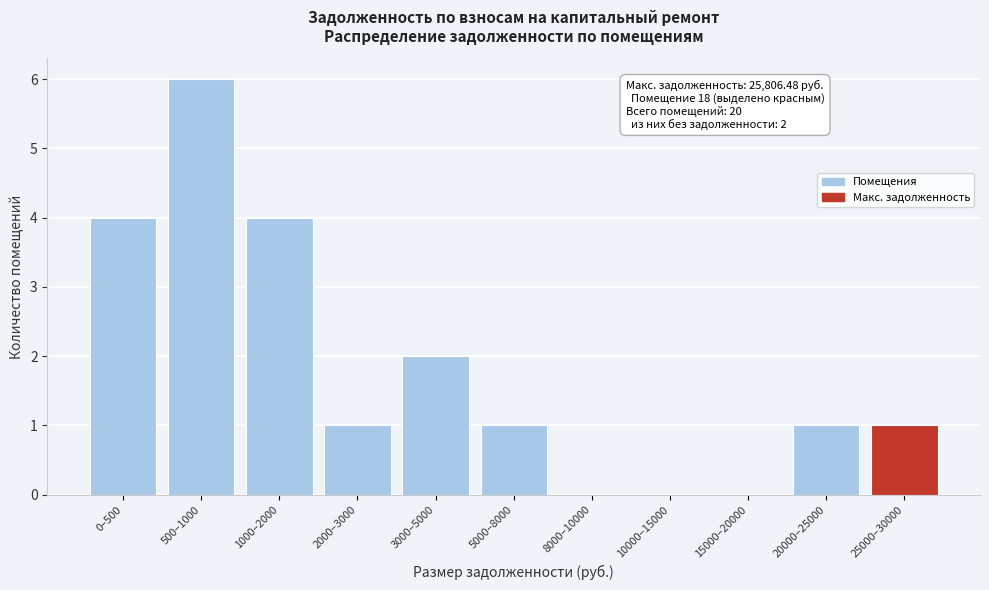

Reading right to left, list all the values displayed in this chart.

25000–30000=1	20000–25000=1	15000–20000=0	10000–15000=0	8000–10000=0	5000–8000=1	3000–5000=2	2000–3000=1	1000–2000=4	500–1000=6	0–500=4